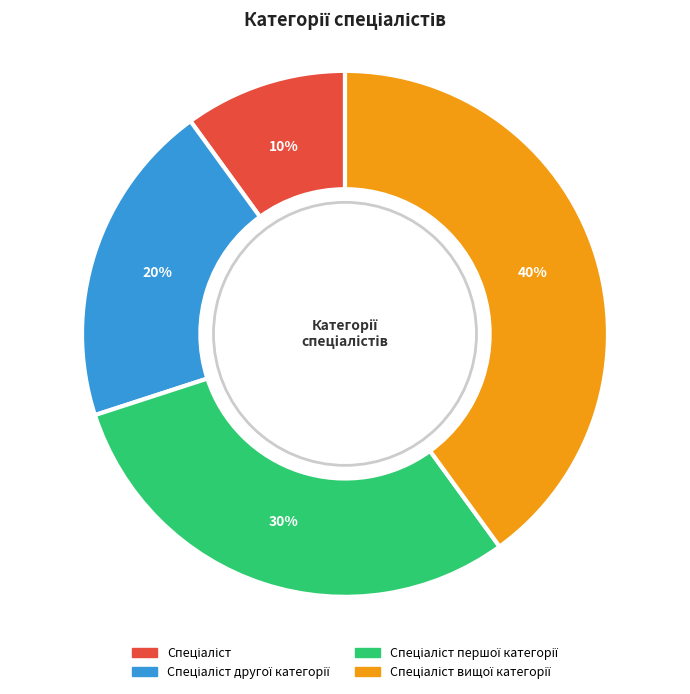

To the nearest percent, what is the difference between the largest and smallest slice percentages?

30%